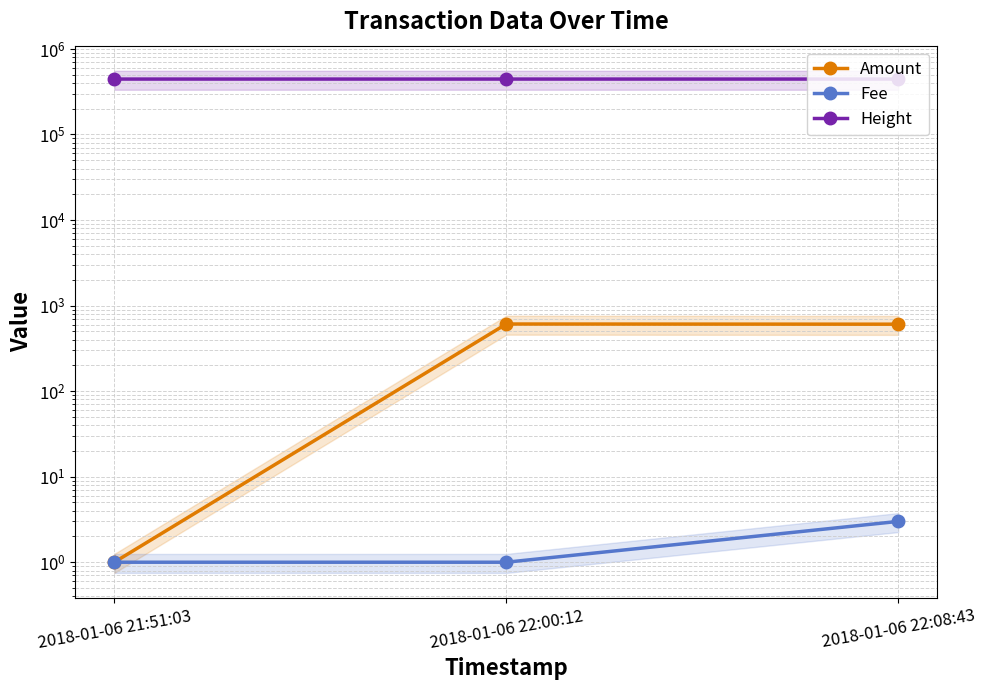

Reading right to left, transcribe all the data shown in this chart.

Amount: 2018-01-06 22:08:43=606	2018-01-06 22:00:12=609	2018-01-06 21:51:03=1
Fee: 2018-01-06 22:08:43=3	2018-01-06 22:00:12=1	2018-01-06 21:51:03=1
Height: 2018-01-06 22:08:43=444619	2018-01-06 22:00:12=444617	2018-01-06 21:51:03=444616